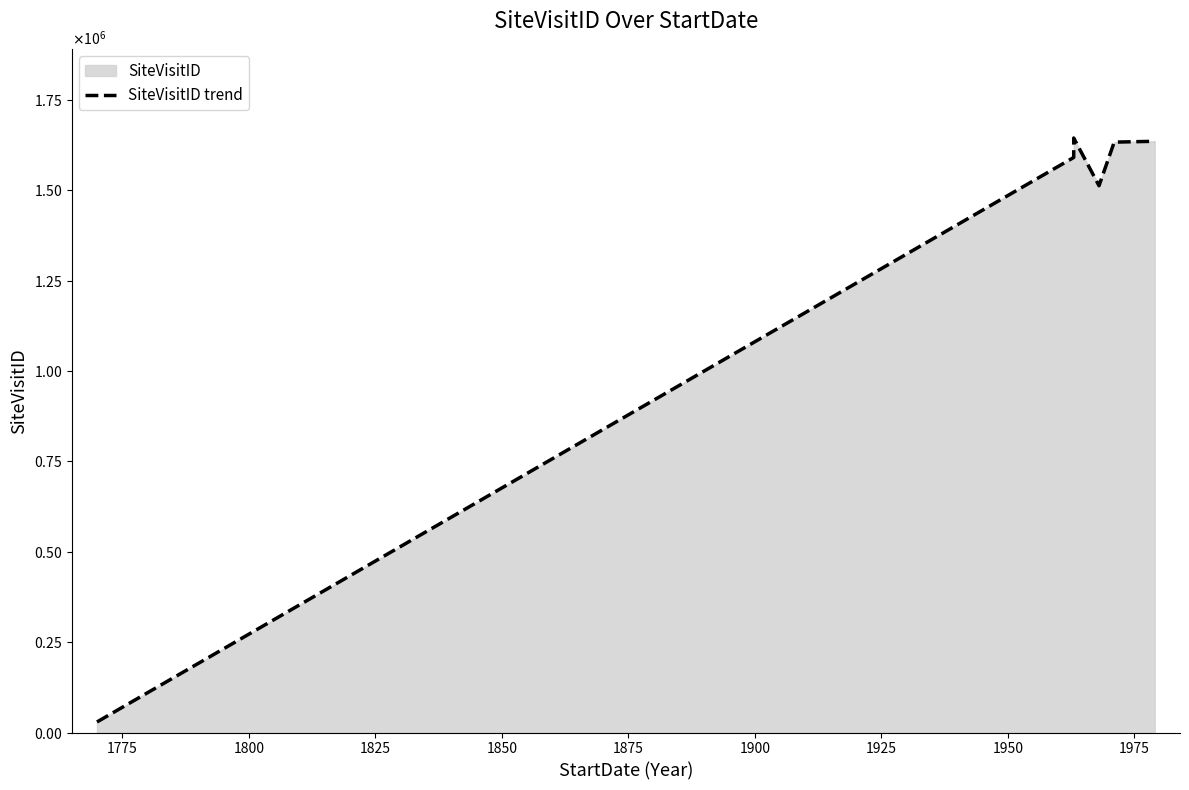

How many categories are shown in the chart?

6